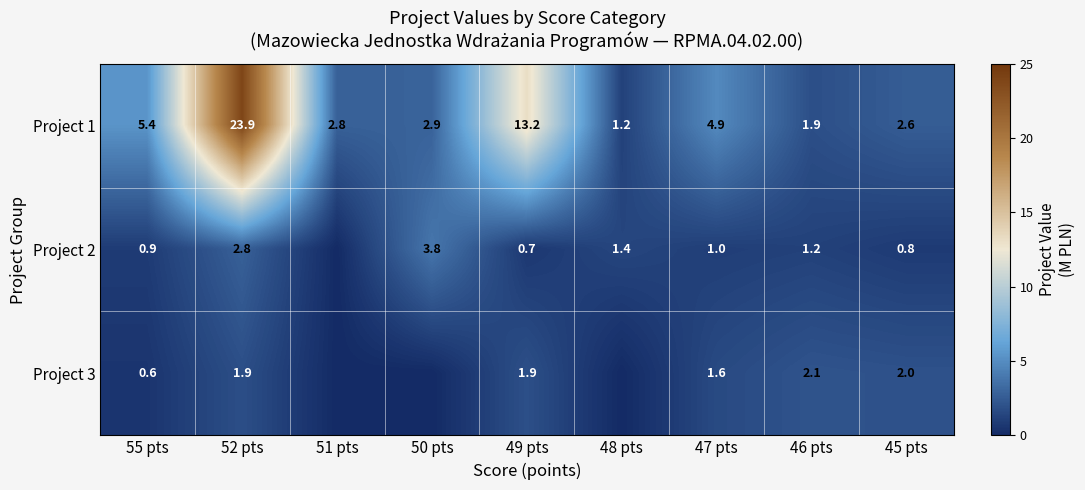

At which category does the chart reach its minimum across all series?

51 pts